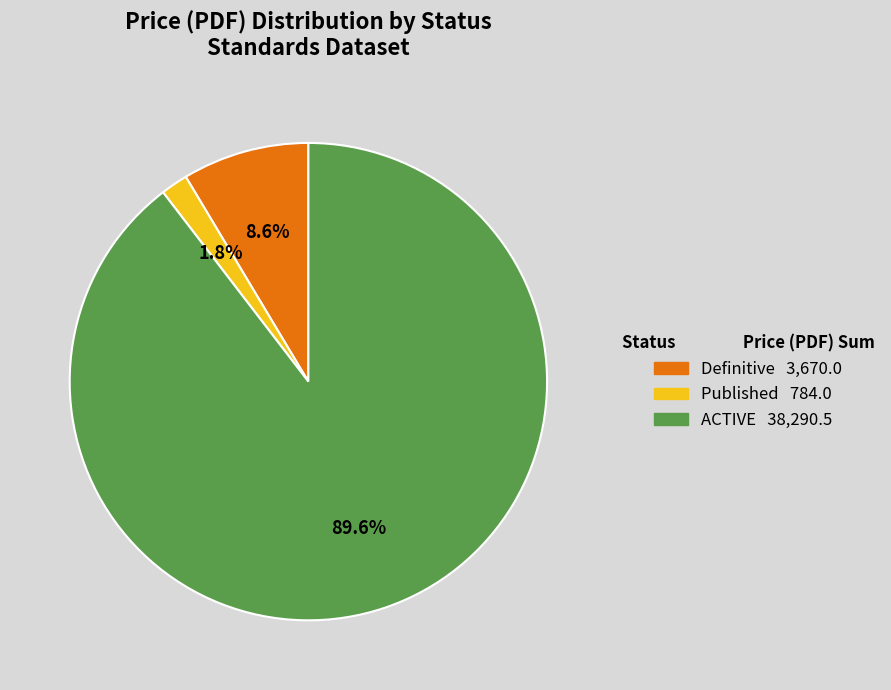

Rank the categories by value from lowest to highest.

Published, Definitive, ACTIVE